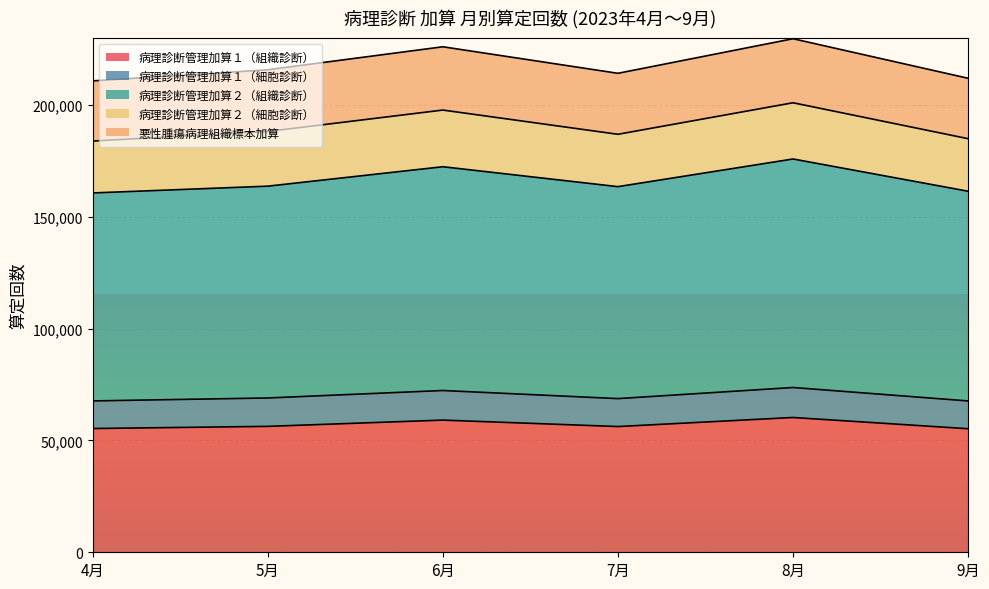

What is the total value across all series at 4月?

210750